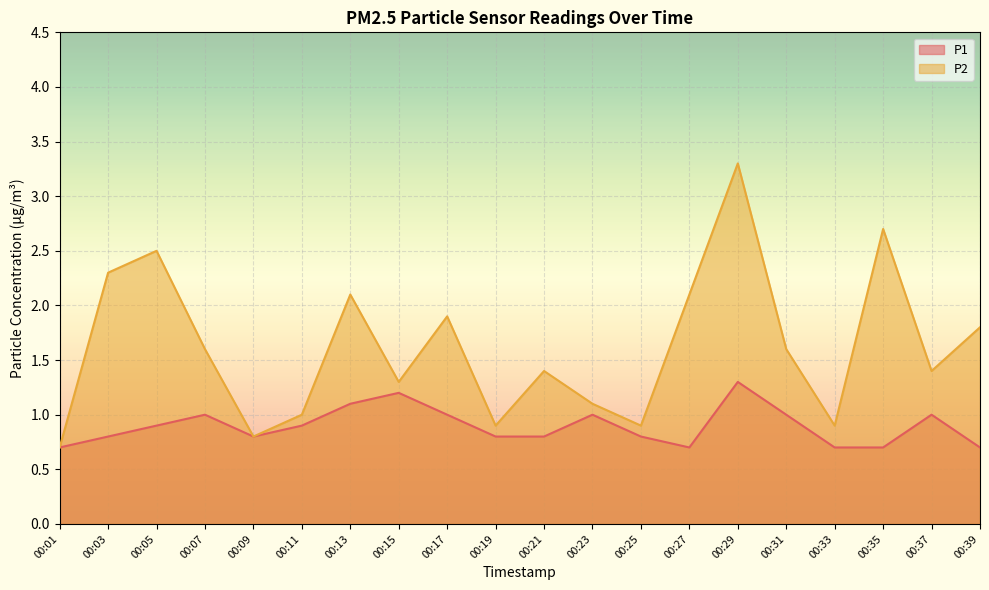

Is it true that P2 equals 0.9 at 00:35?

False